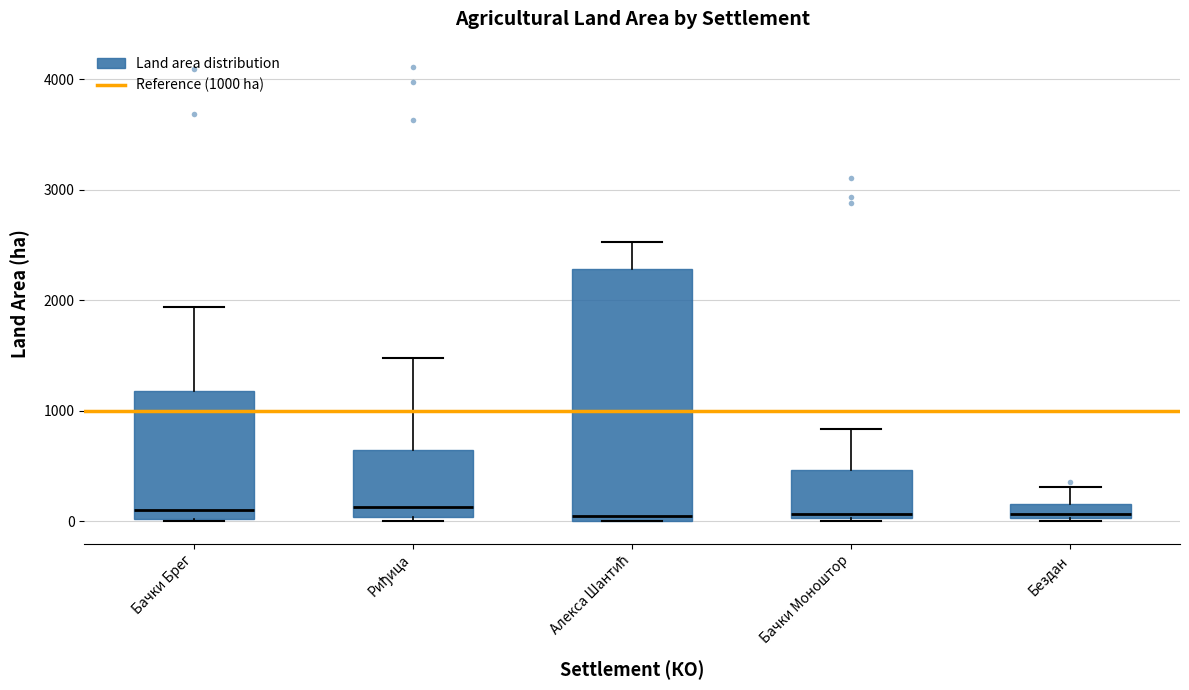

Where is the lower edge of the box for Бачки Моноштор on the y-axis? The values are not printed on the chart, so give them approximately, as read against the axis.

0